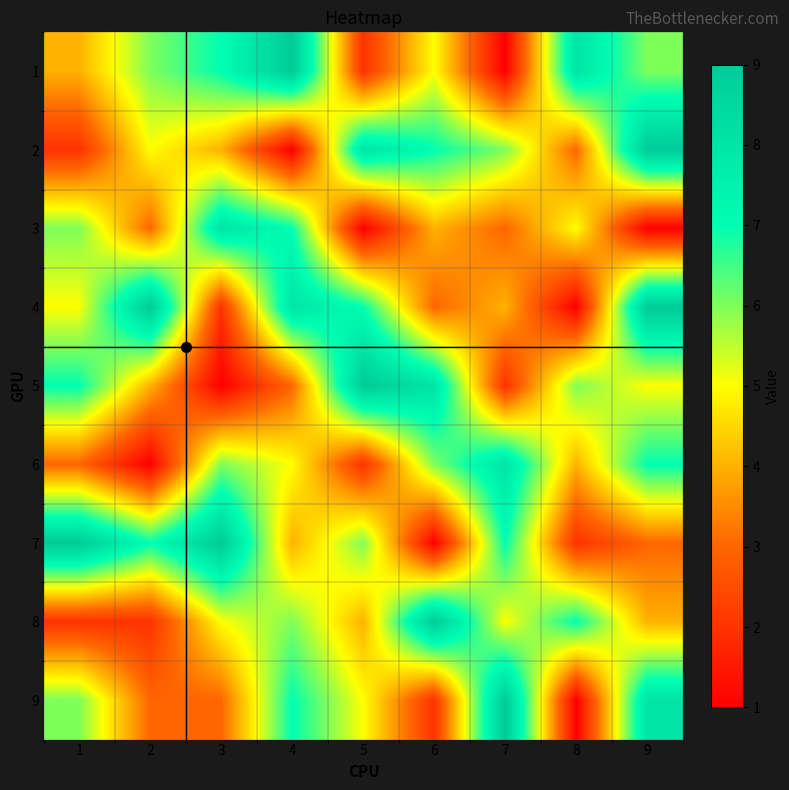

What is the smallest value displayed?

1